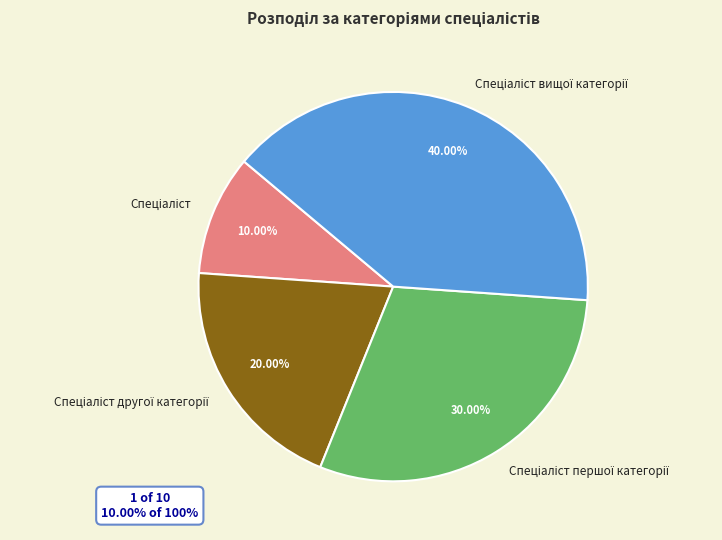

Do Спеціаліст першої категорії and Спеціаліст другої категорії together represent more than half of the pie?

No